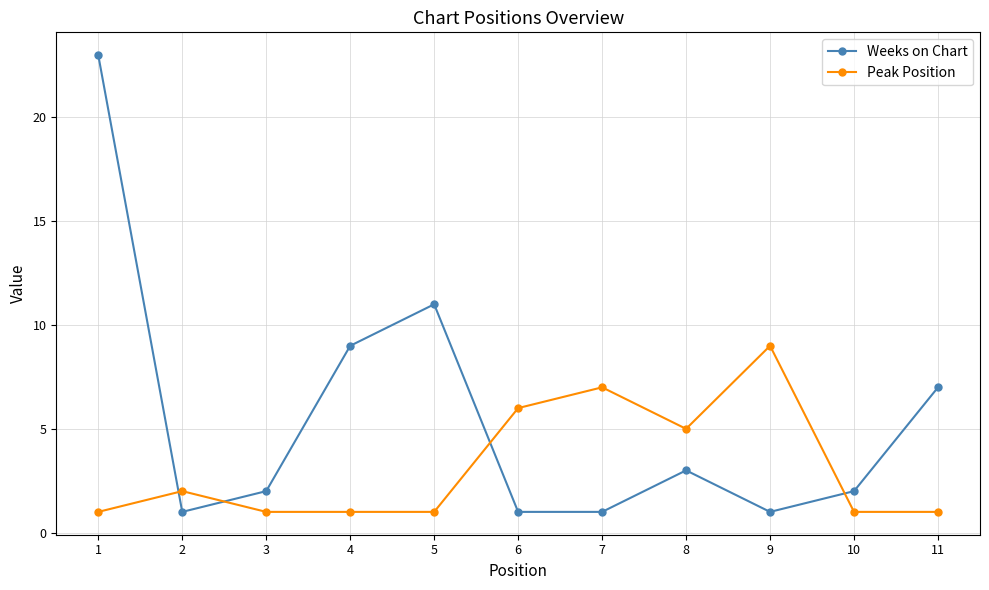

List the series in order of their peak value, highest first.

Weeks on Chart, Peak Position